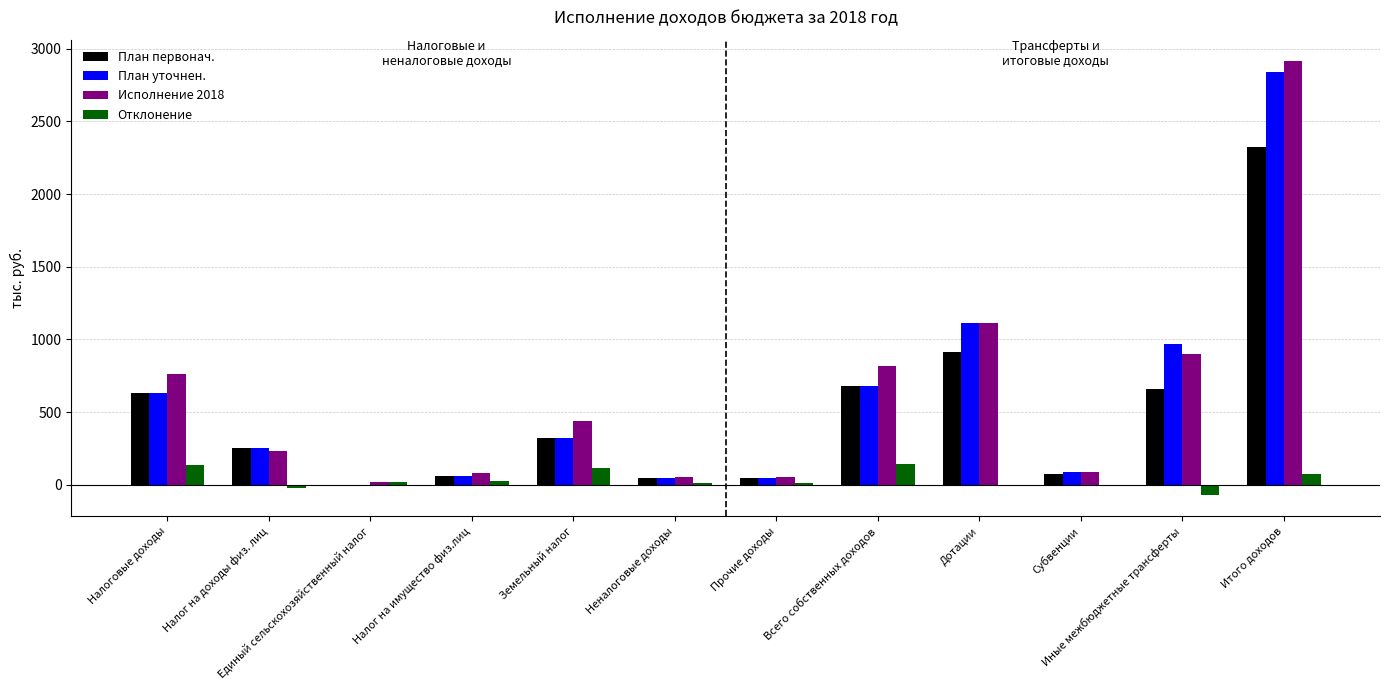

What is the sum of all Исполнение 2018 values?

7471.5